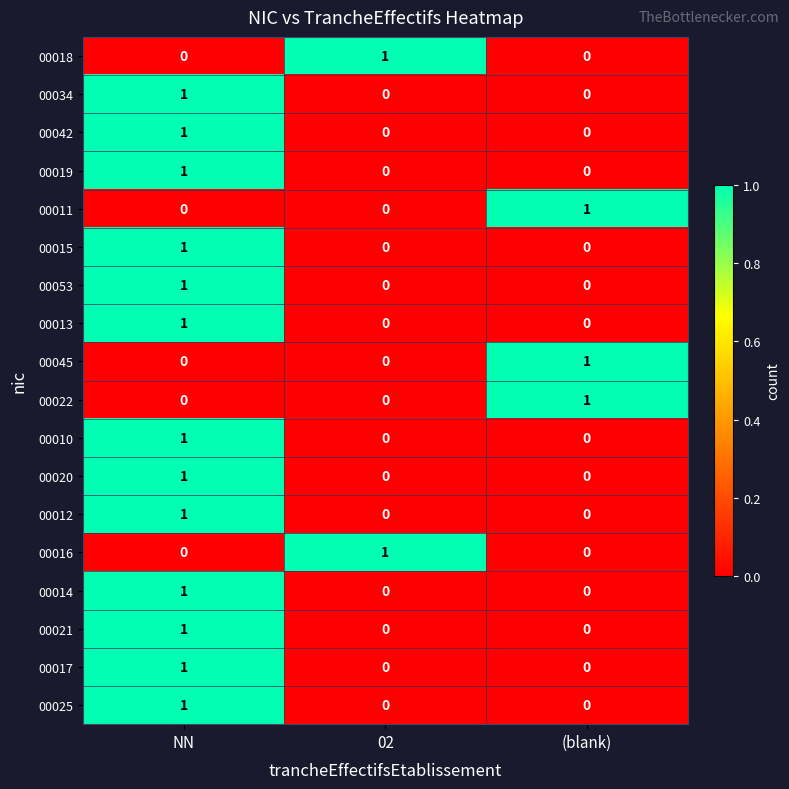

Count the 00015 values in the range 0 to 1.

3